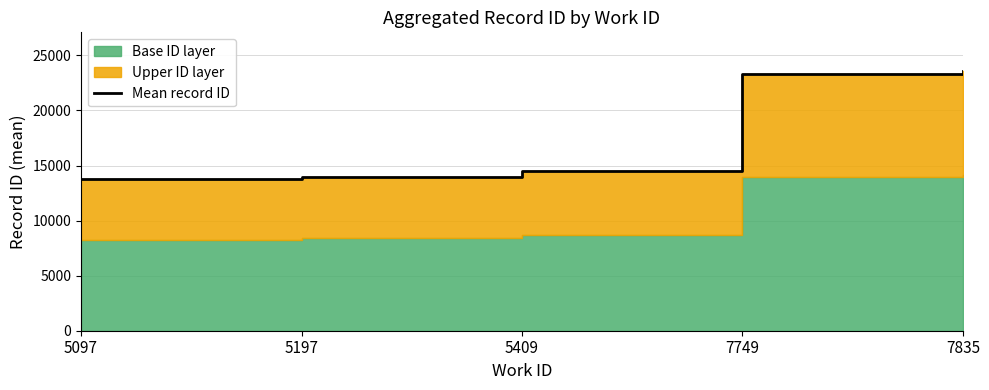

How many values are below 14526?

2